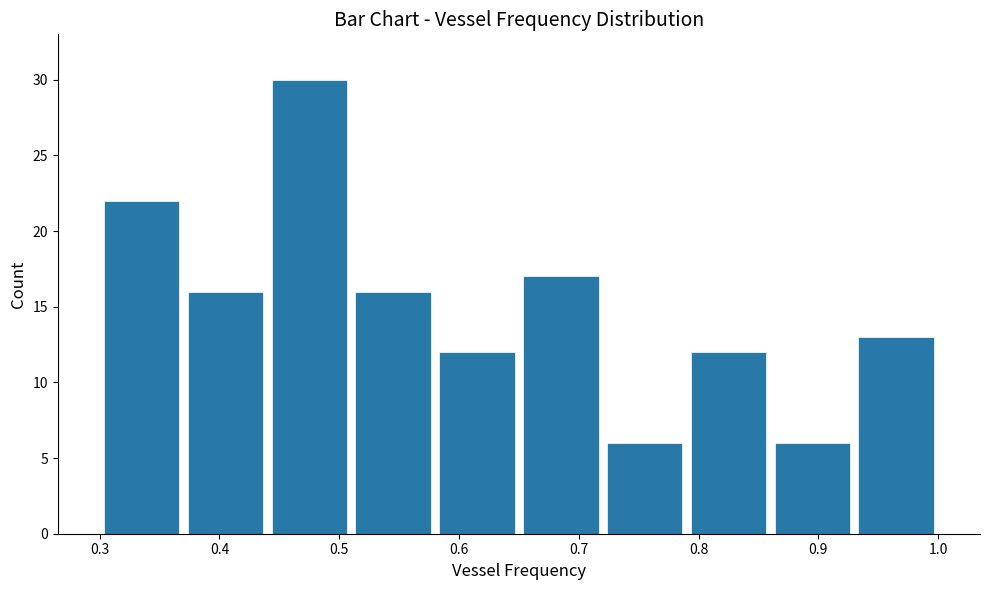

Over which range of the x-axis is the bar tallest?

0.44 to 0.51